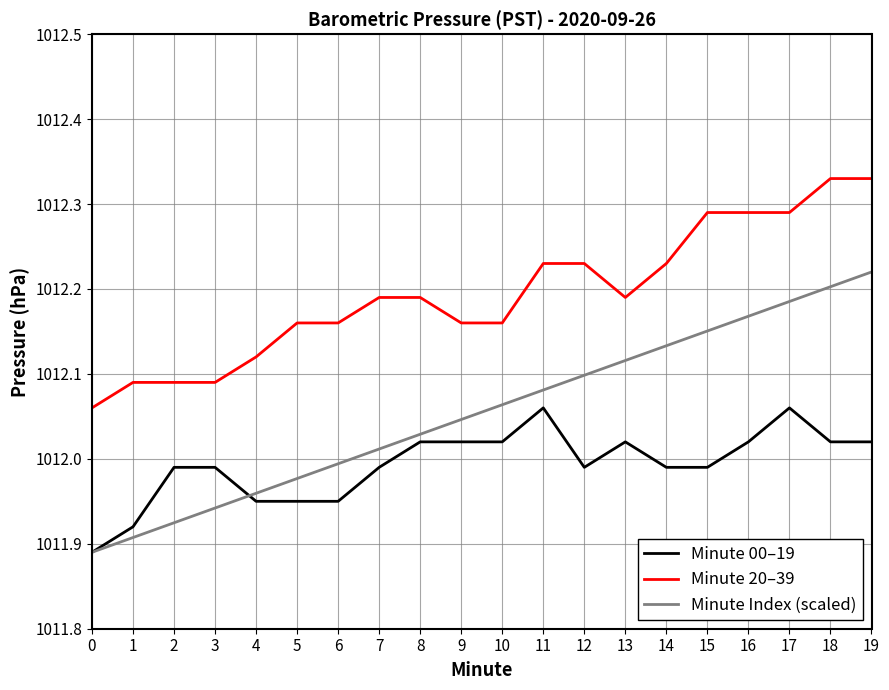

Is the value of Minute 20–39 at 10 greater than the value of Minute Index (scaled) at 17?

No